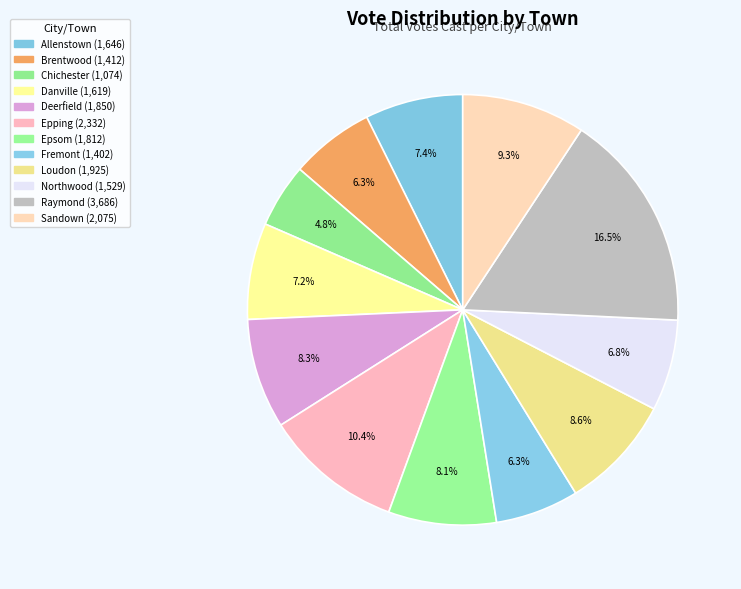

What is the largest slice in the pie chart?

Raymond